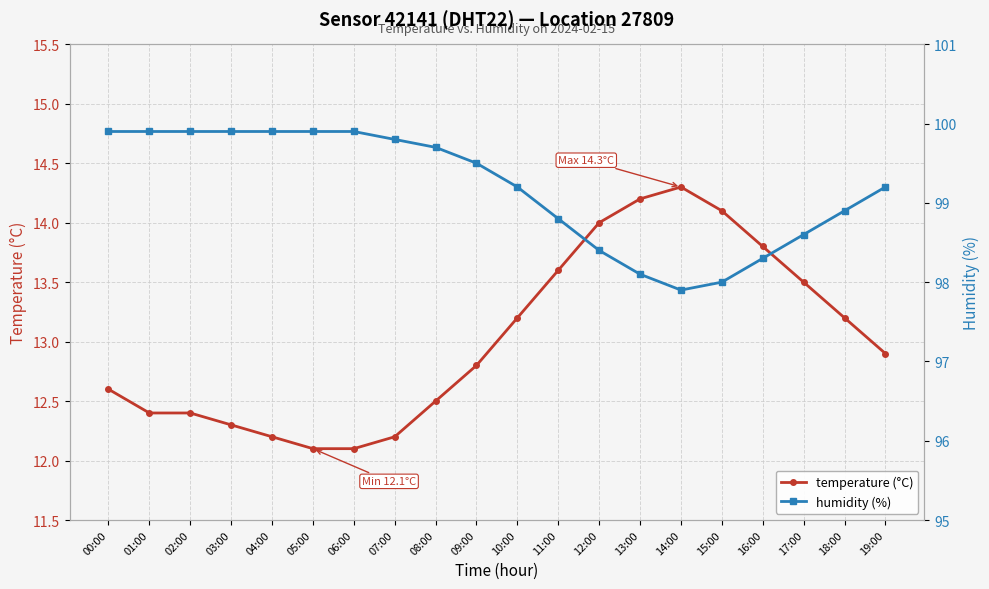

What is the sum of all humidity (%) values?

1983.7